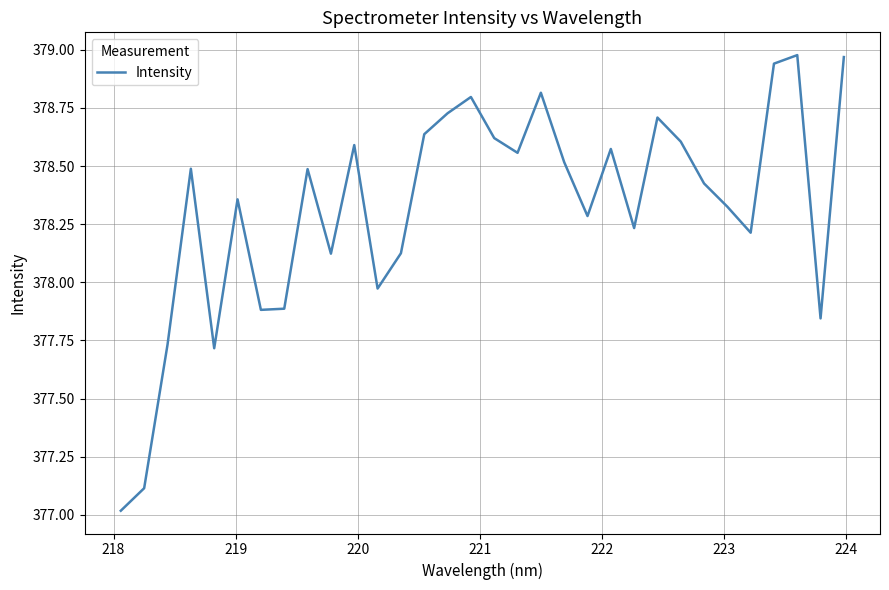

What is the smallest value displayed?

377.0